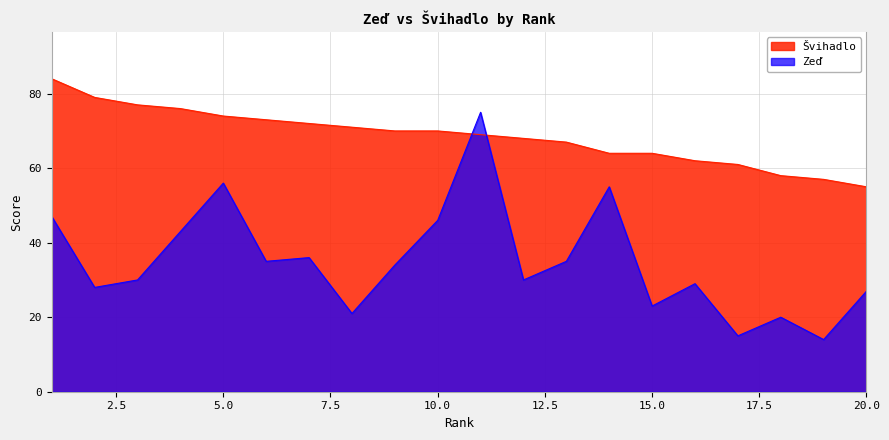

Rank the categories by Švihadlo value from lowest to highest.

20, 19, 18, 17, 16, 14, 15, 13, 12, 11, 9, 10, 8, 7, 6, 5, 4, 3, 2, 1